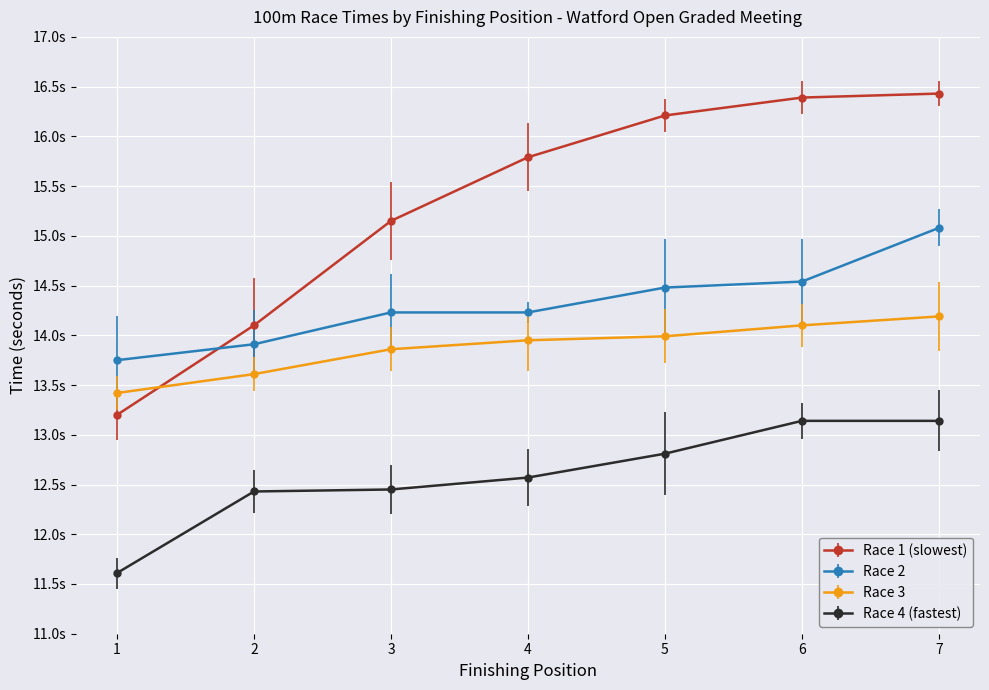

What are all the series names shown in the legend?

Race 1 (slowest), Race 2, Race 3, Race 4 (fastest)